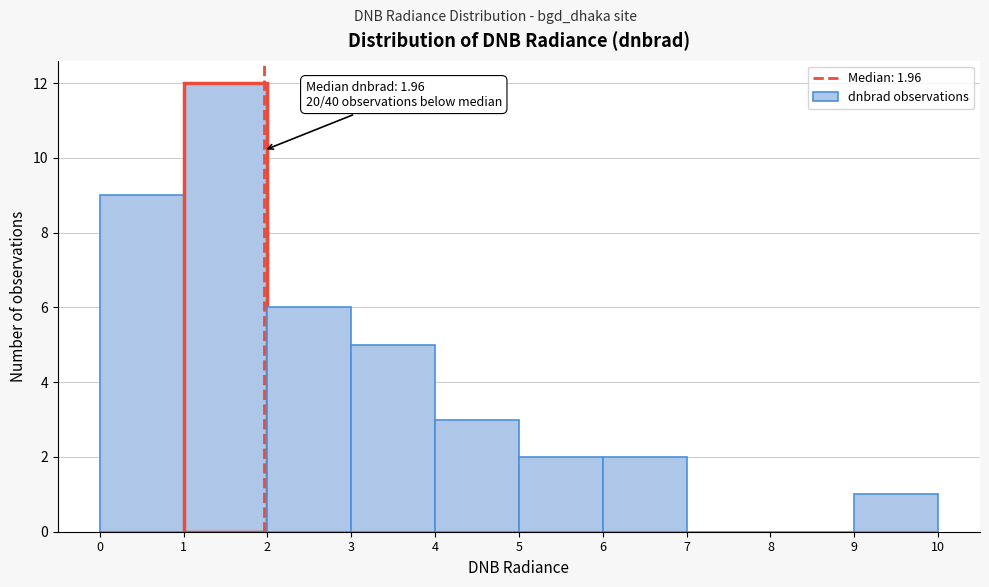

Which range on the x-axis has the tallest bar?

1 to 2